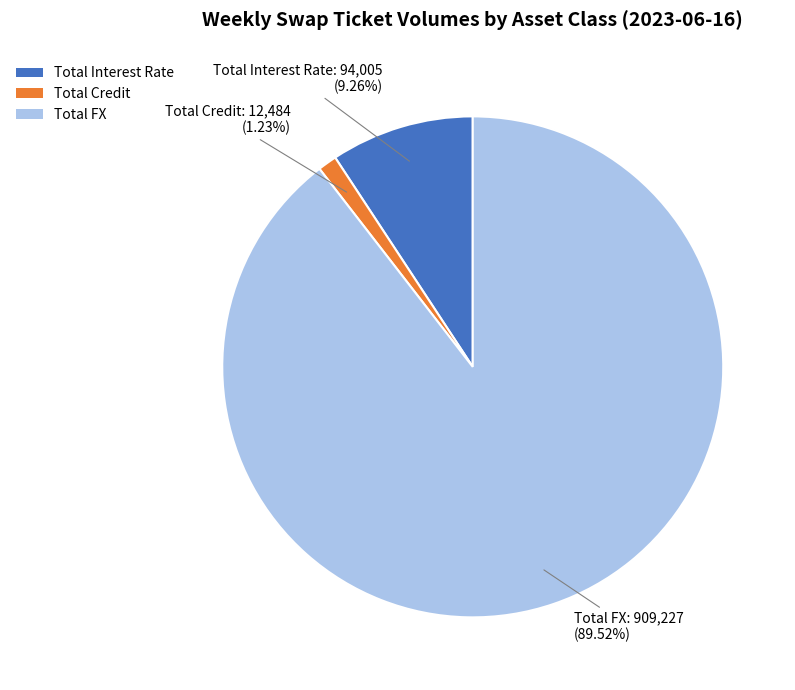

What is the smallest slice in the pie chart?

Total Credit